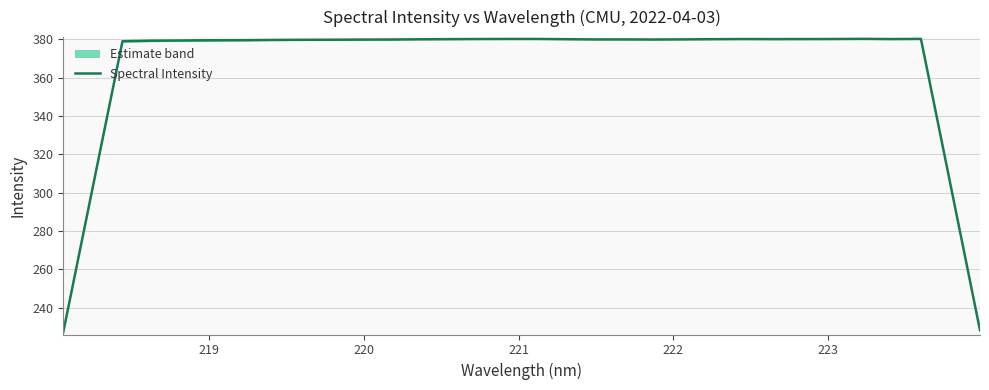

What is the minimum value shown in the chart?

227.2